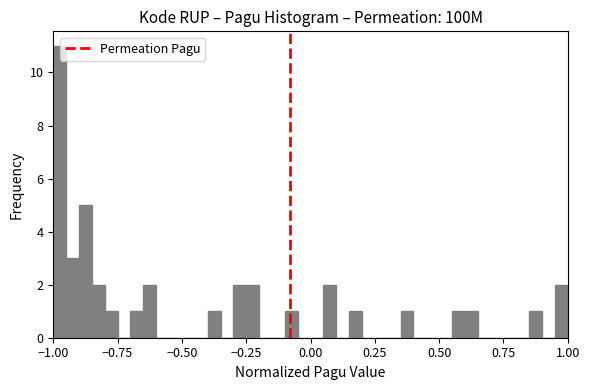

Around what value on the x-axis is the tallest bar? Give the approximate position of its centre, as read against the axis.

-0.95